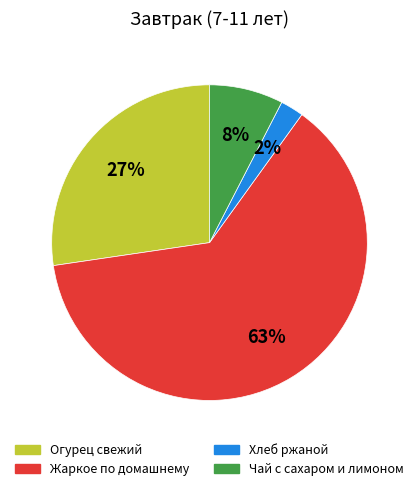

How many slices are in this pie chart?

4